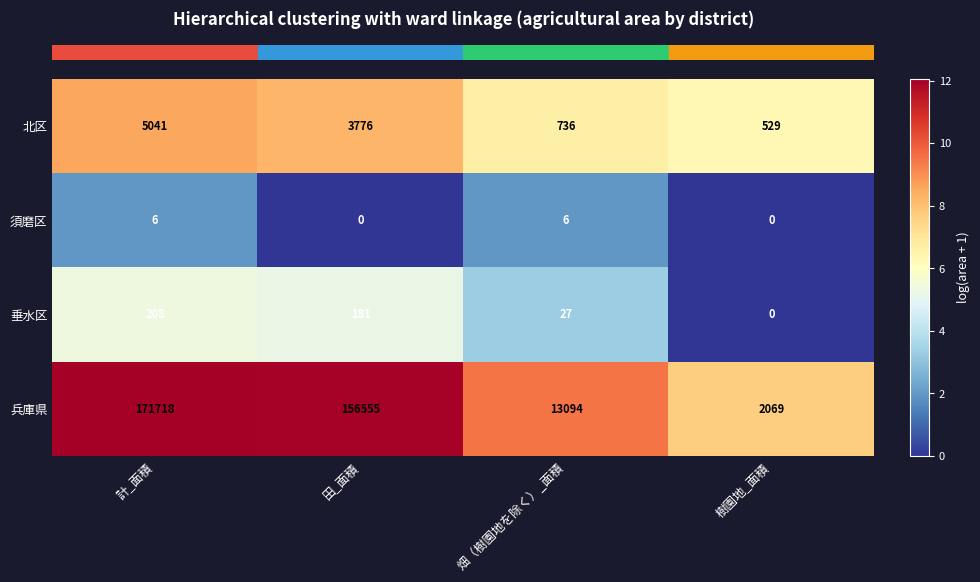

The value of 兵庫県 at 田_面積 is 156555. True or false?

True